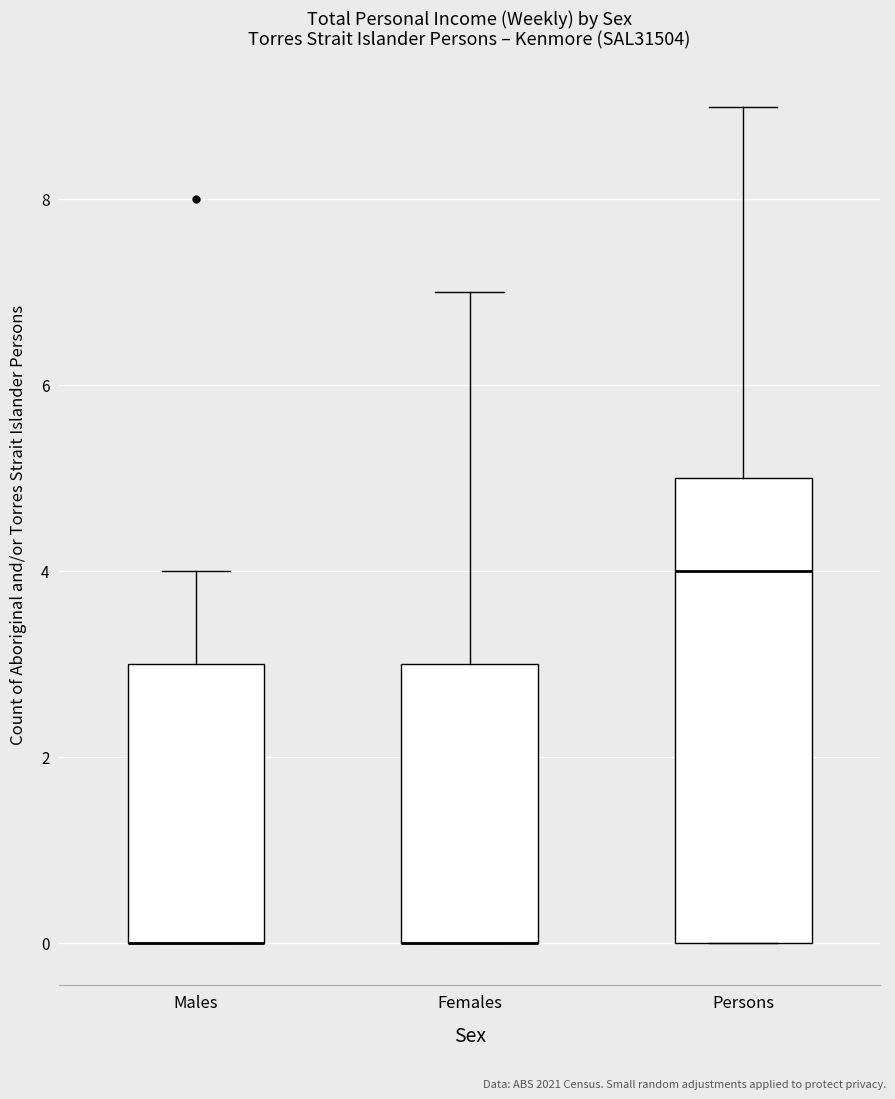

Where is the upper edge of the box for Persons on the y-axis? The values are not printed on the chart, so give them approximately, as read against the axis.

5